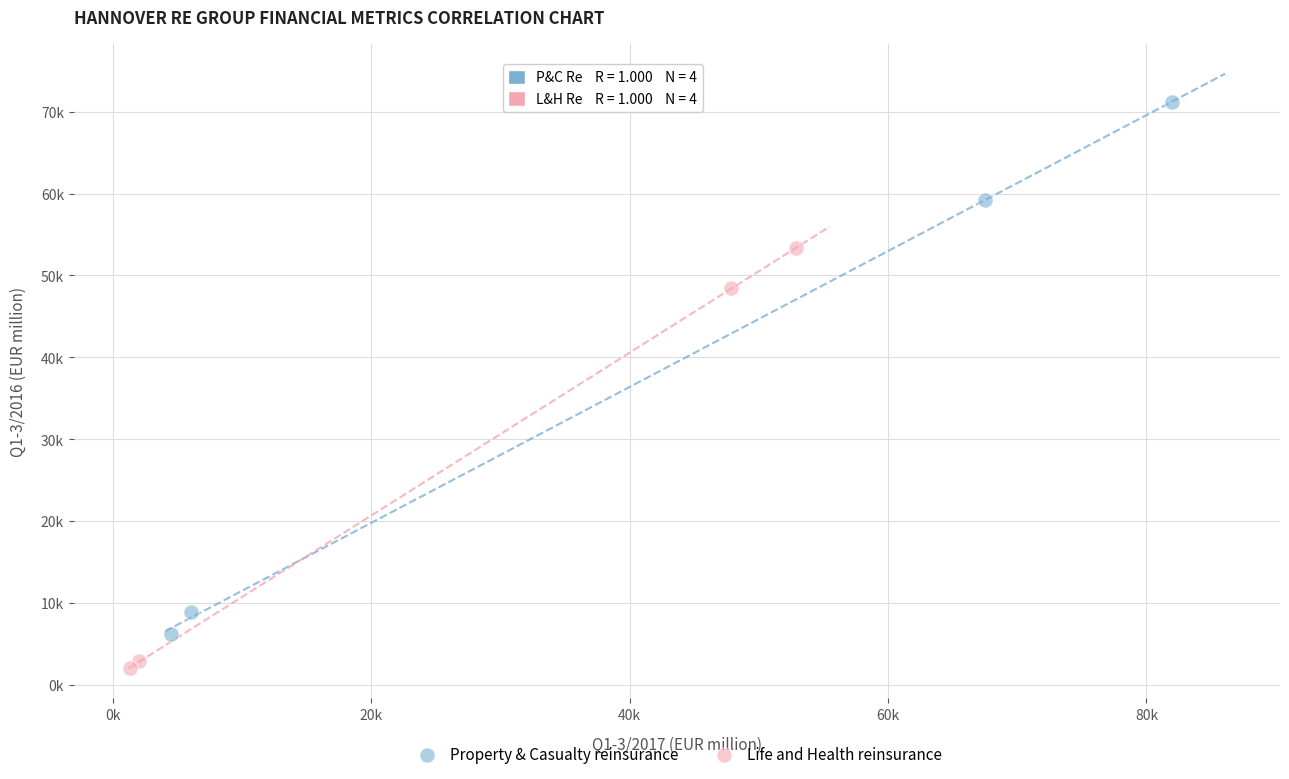

What are all the series names shown in the legend?

Property & Casualty reinsurance, Life and Health reinsurance